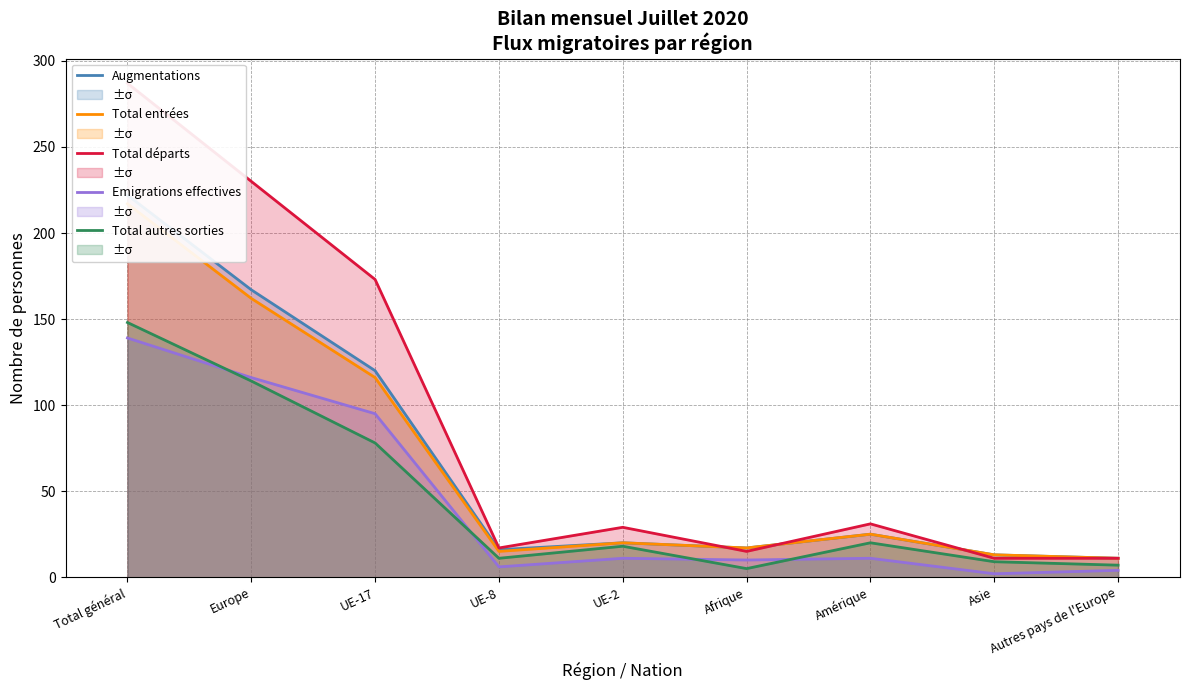

How many lines are shown in the chart?

5